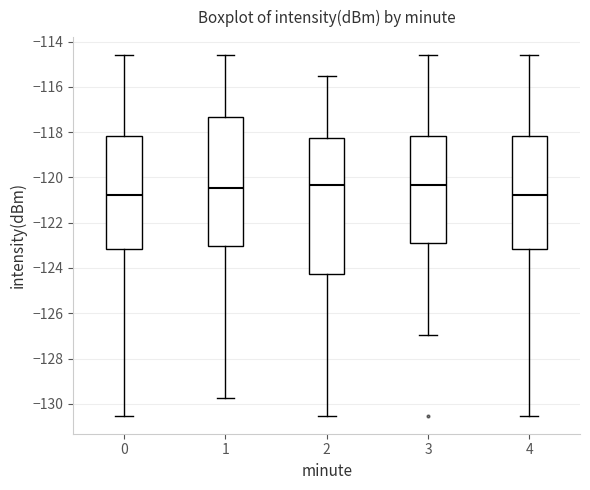

Which box is the tallest, from its lower edge to its upper edge?

2